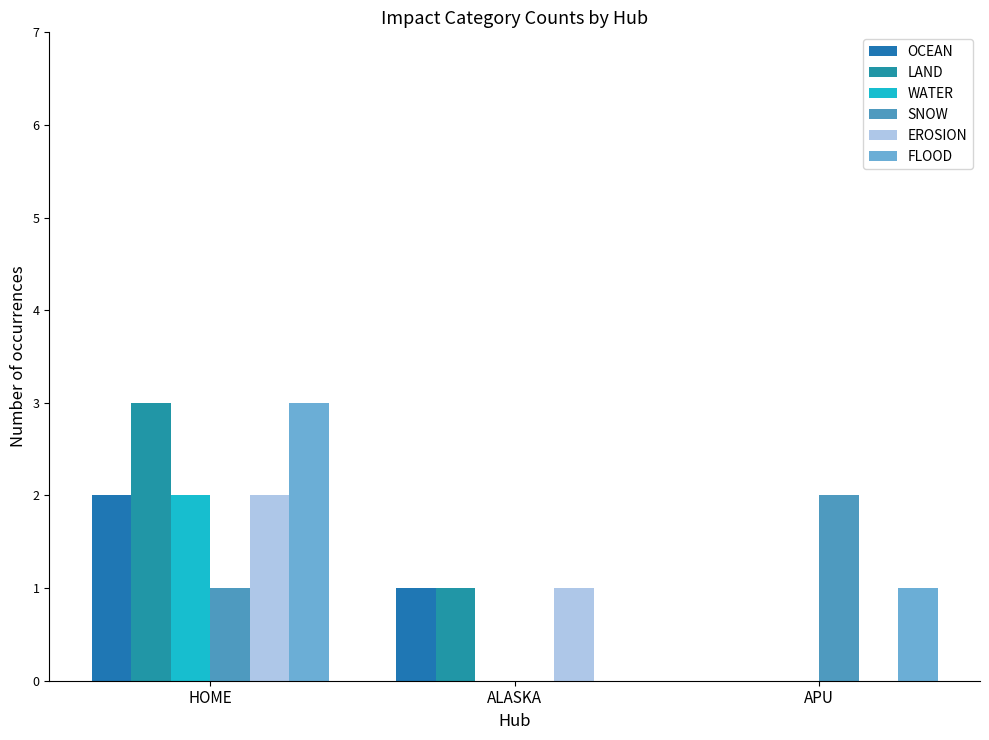

Are the bars horizontal?

No